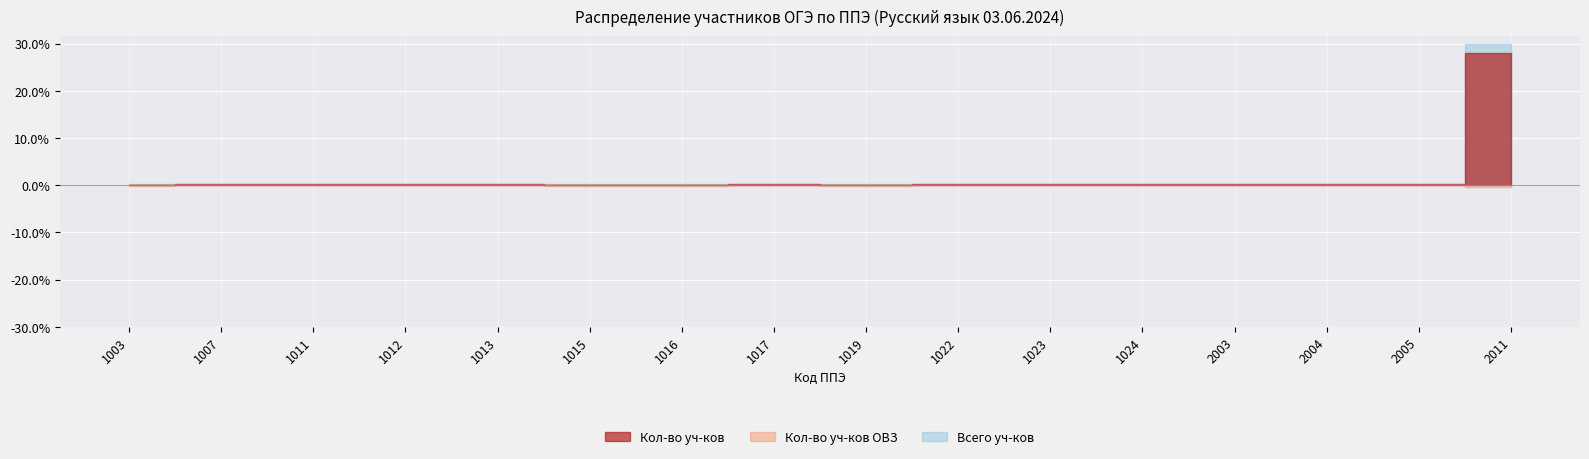

How many values in the Кол-во уч-ков series exceed 1?

1